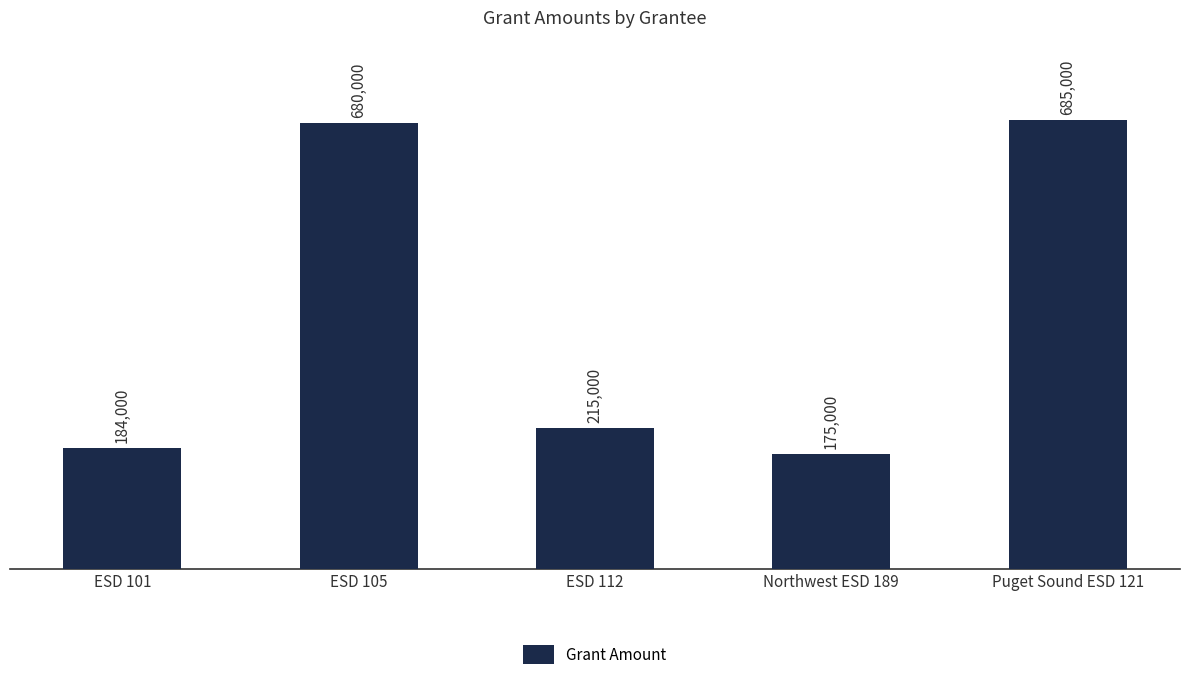

Between Northwest ESD 189 and Puget Sound ESD 121, which is larger?

Puget Sound ESD 121